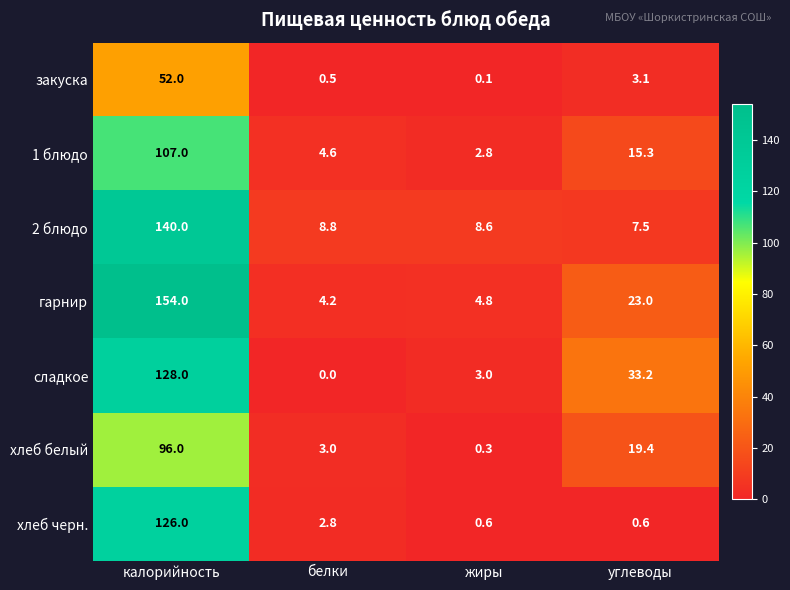

Which label corresponds to the smallest value in the chart?

белки